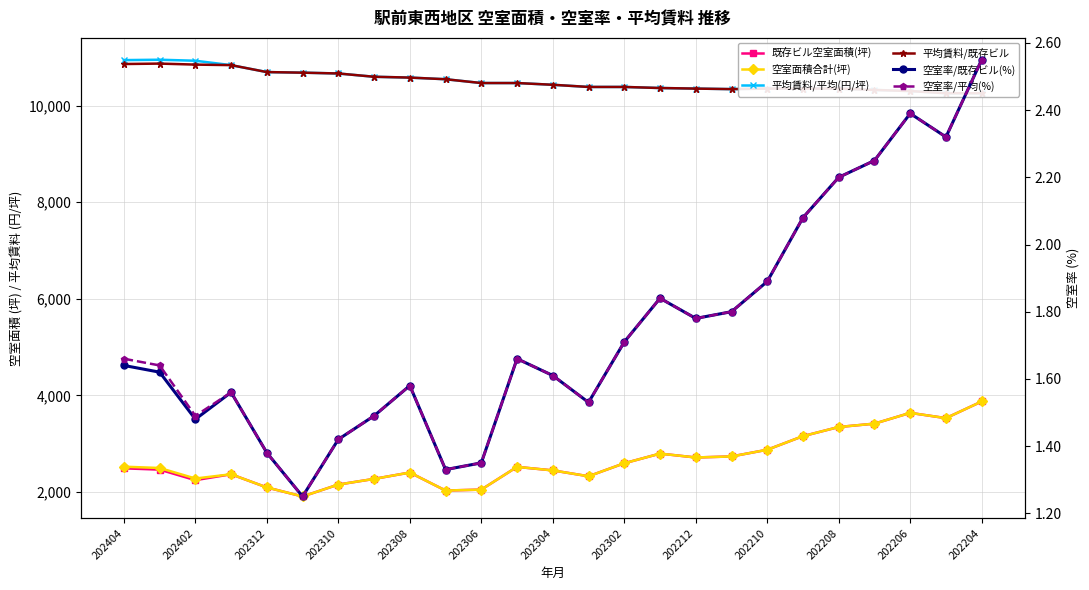

Reading left to right, what are all the values shown in this chart?

既存ビル空室面積(坪): 2487.0	2460.0	2242.0	2364.0	2091.0	1904.0	2151.0	2268.0	2400.0	2027.0	2046.0	2517.0	2444.0	2323.0	2592.0	2792.0	2712.0	2733.0	2872.0	3154.0	3343.0	3413.0	3636.0	3527.0	3872.0
空室面積合計(坪): 2521.0	2494.0	2276.0	2364.0	2091.0	1904.0	2151.0	2268.0	2400.0	2027.0	2046.0	2517.0	2444.0	2323.0	2592.0	2792.0	2712.0	2733.0	2872.0	3154.0	3343.0	3413.0	3636.0	3527.0	3872.0
平均賃料/平均(円/坪): 10944.0	10952.0	10931.0	10840.0	10696.0	10684.0	10667.0	10599.0	10582.0	10548.0	10469.0	10469.0	10433.0	10388.0	10388.0	10366.0	10354.0	10343.0	10354.0	10354.0	10354.0	10326.0	10303.0	10258.0	10258.0
平均賃料/既存ビル: 10863.0	10872.0	10851.0	10840.0	10696.0	10684.0	10667.0	10599.0	10582.0	10548.0	10469.0	10469.0	10433.0	10388.0	10388.0	10366.0	10354.0	10343.0	10354.0	10354.0	10354.0	10326.0	10303.0	10258.0	10258.0
空室率/既存ビル(%): 1.6	1.6	1.5	1.6	1.4	1.2	1.4	1.5	1.6	1.3	1.4	1.7	1.6	1.5	1.7	1.8	1.8	1.8	1.9	2.1	2.2	2.2	2.4	2.3	2.5
空室率/平均(%): 1.7	1.6	1.5	1.6	1.4	1.2	1.4	1.5	1.6	1.3	1.4	1.7	1.6	1.5	1.7	1.8	1.8	1.8	1.9	2.1	2.2	2.2	2.4	2.3	2.5